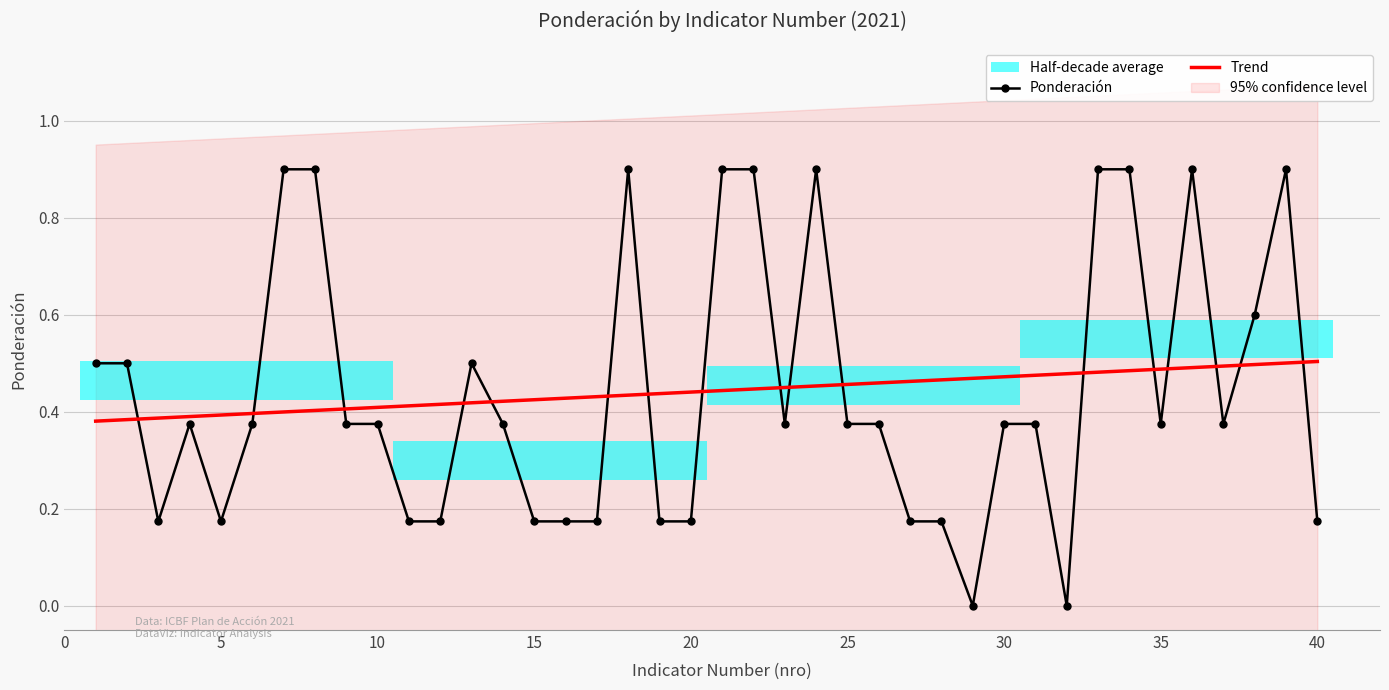

Which series ends up on top after the final intersection of Trend and Ponderación?

Trend